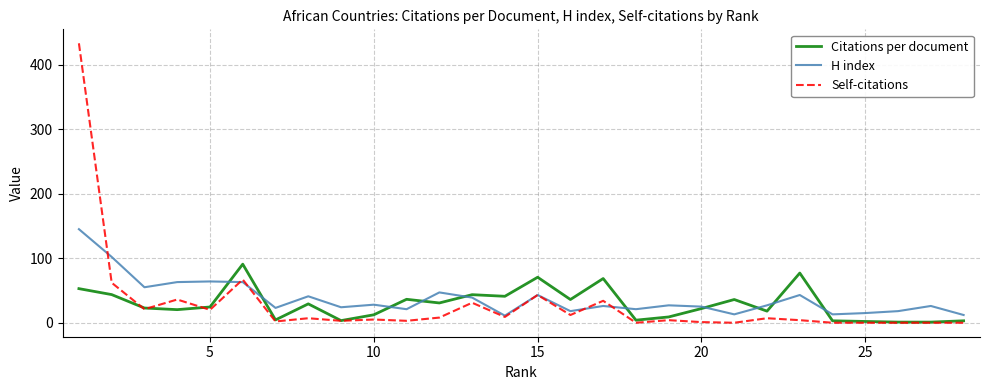

List the series in order of their peak value, highest first.

Self-citations, H index, Citations per document